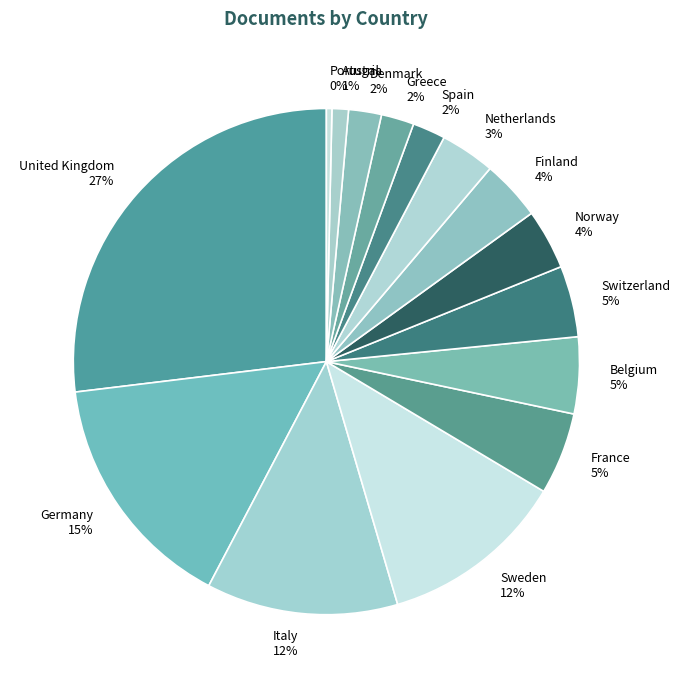

To the nearest percent, what is the difference between the largest and smallest slice percentages?

27%